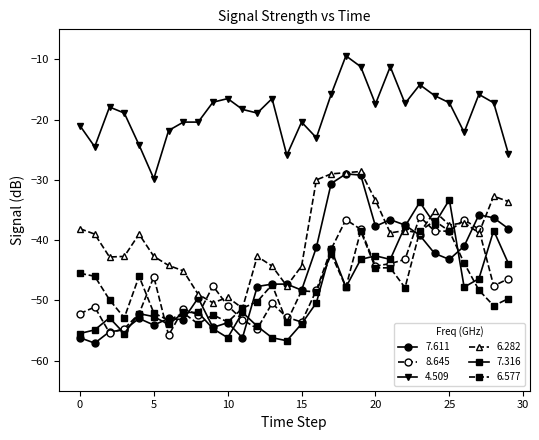

Which series has the widest spread of values?

7.611